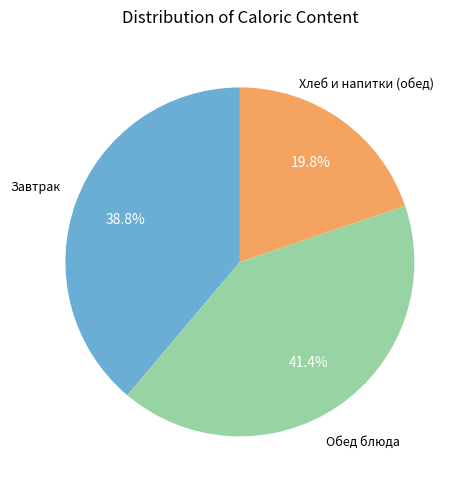

Is there any slice that represents more than half of the pie?

No